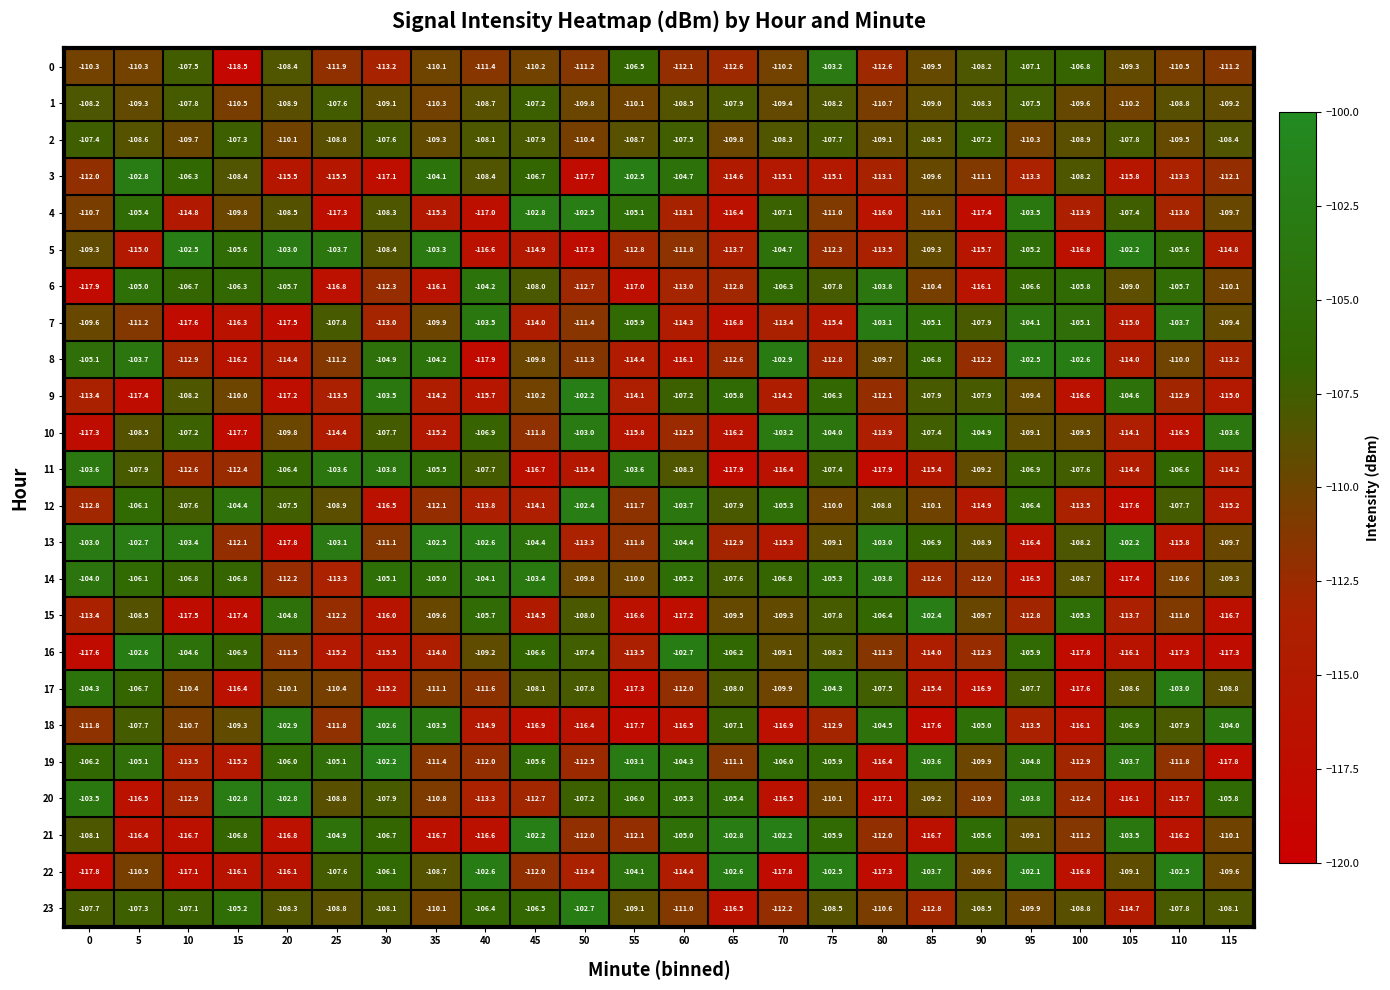

Which series has the widest spread of values?

22